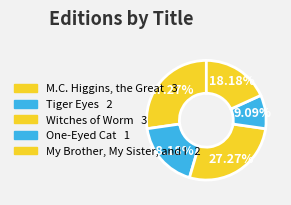

Which category has the smallest portion of the pie?

One-Eyed Cat